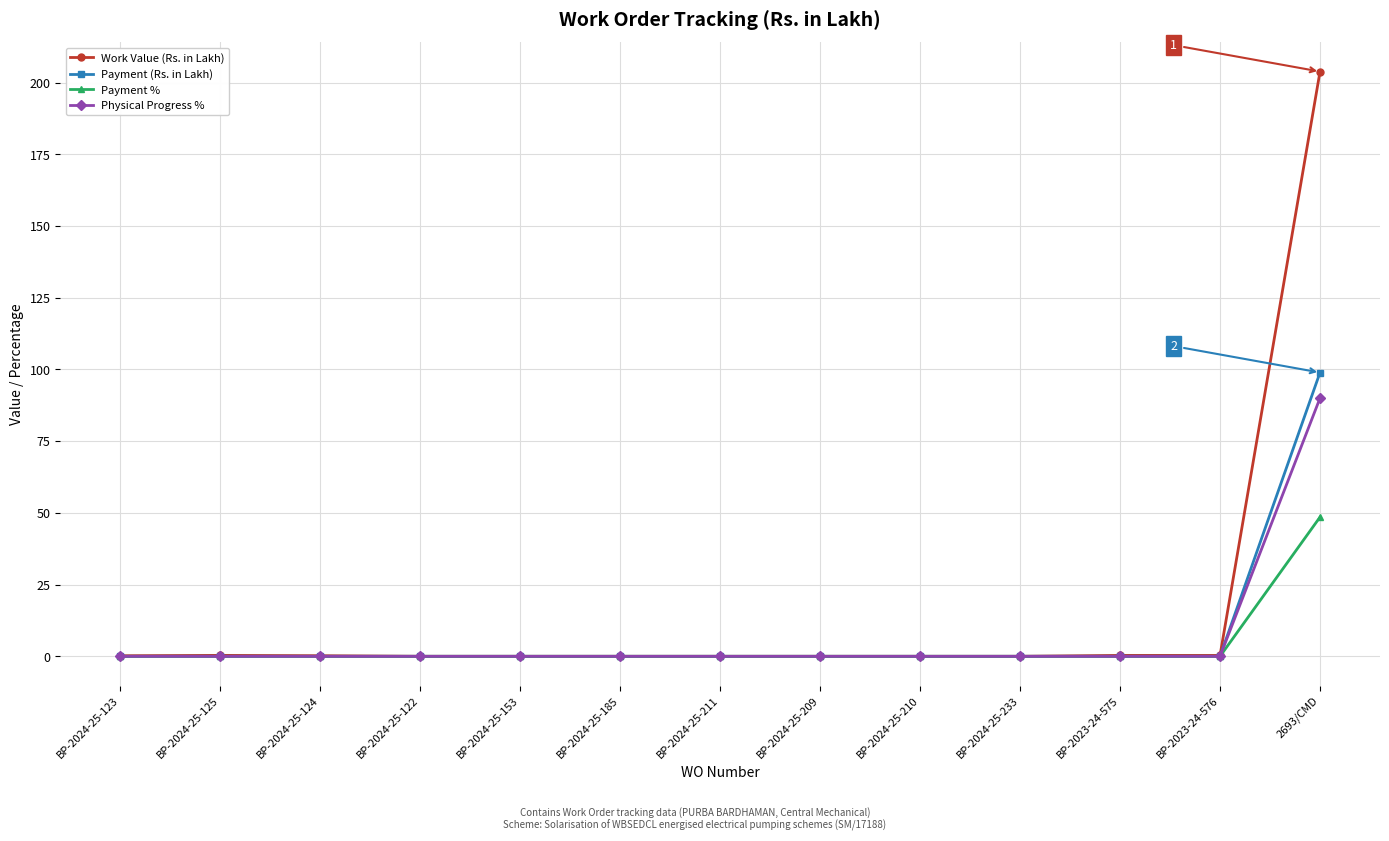

Which series has the widest spread of values?

Work Value (Rs. in Lakh)